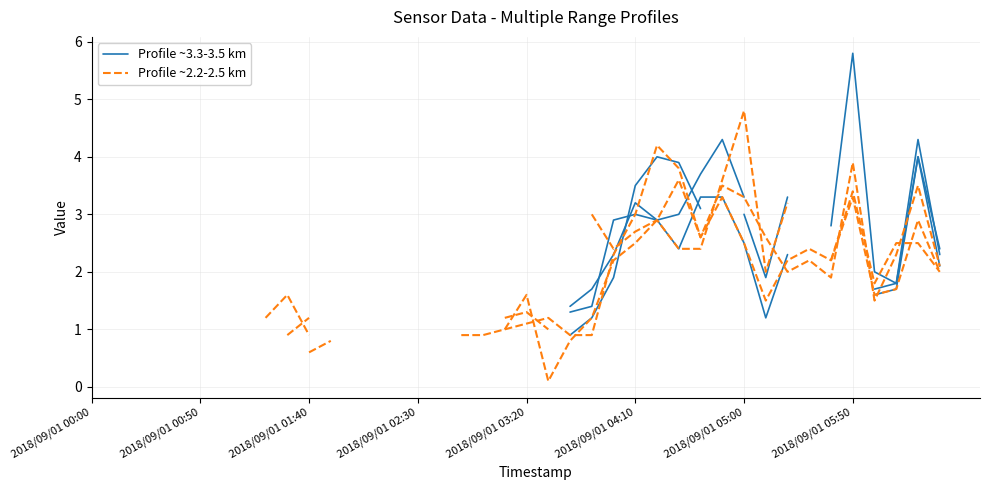

What is the value of the Profile ~2.2-2.5 km point at the 35th from the left?

2.2